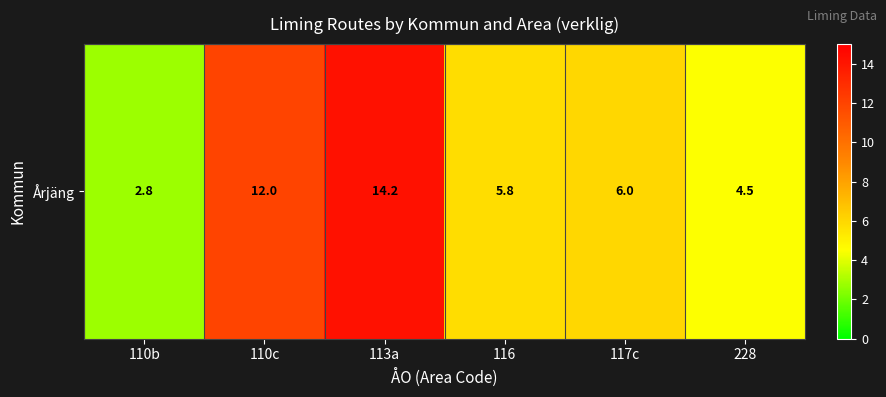

What is the minimum value shown in the chart?

2.8